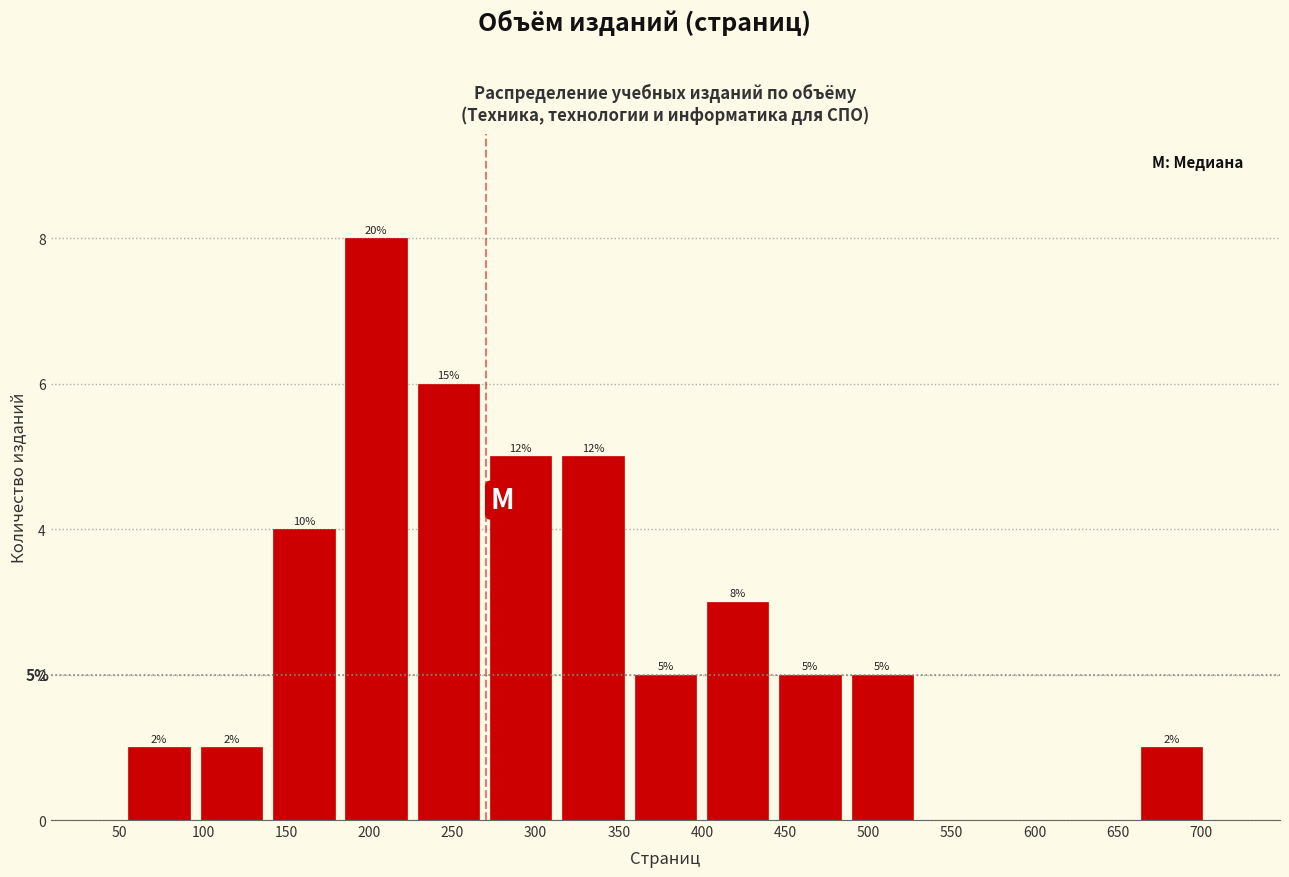

Which range on the x-axis has the tallest bar?

180 to 225